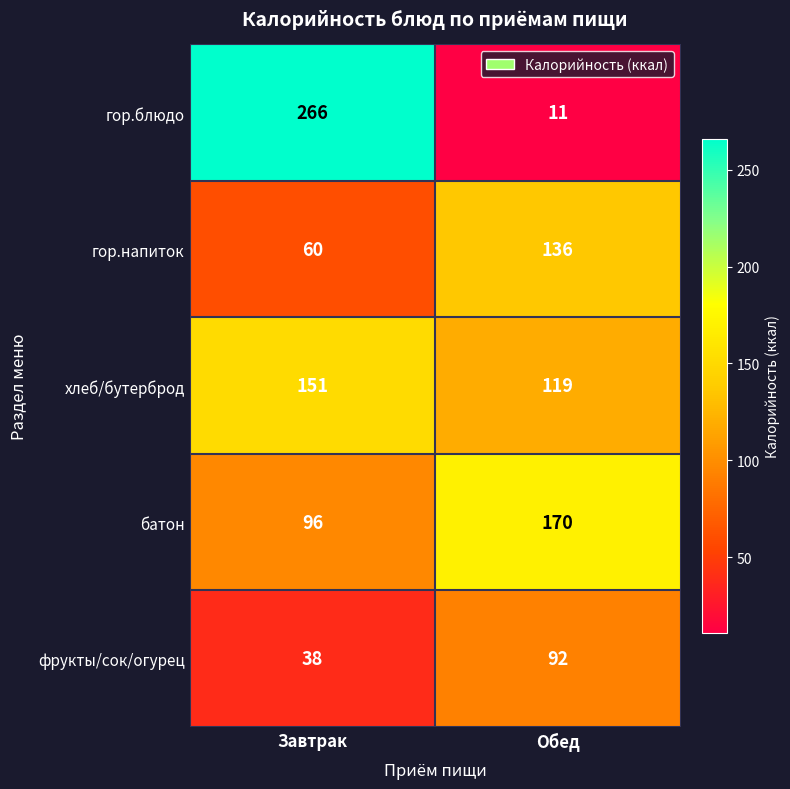

Rank the series at Обед from lowest to highest value.

гор.блюдо, фрукты/сок/огурец, хлеб/бутерброд, гор.напиток, батон